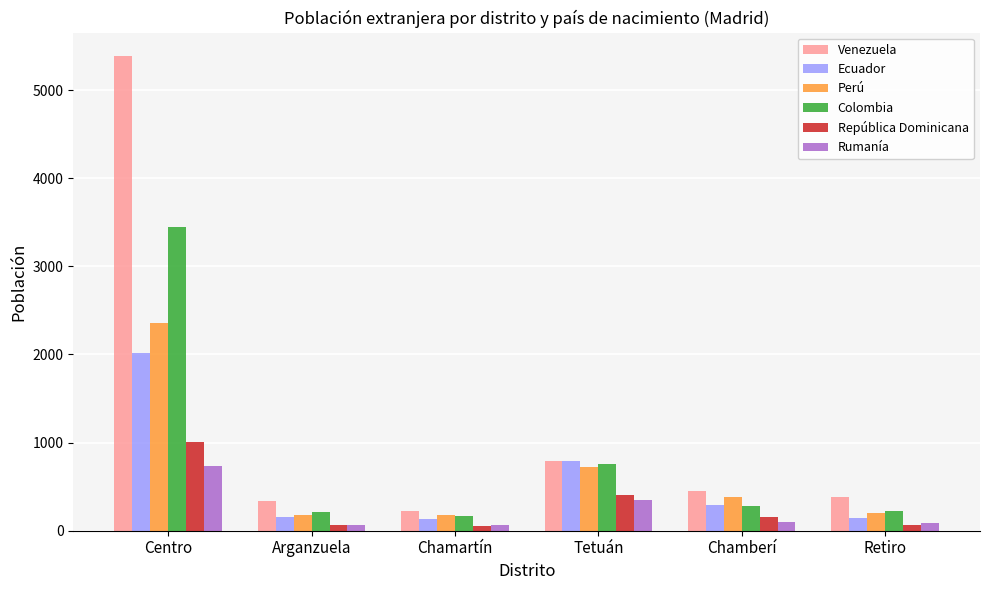

Which series has the widest spread of values?

Venezuela